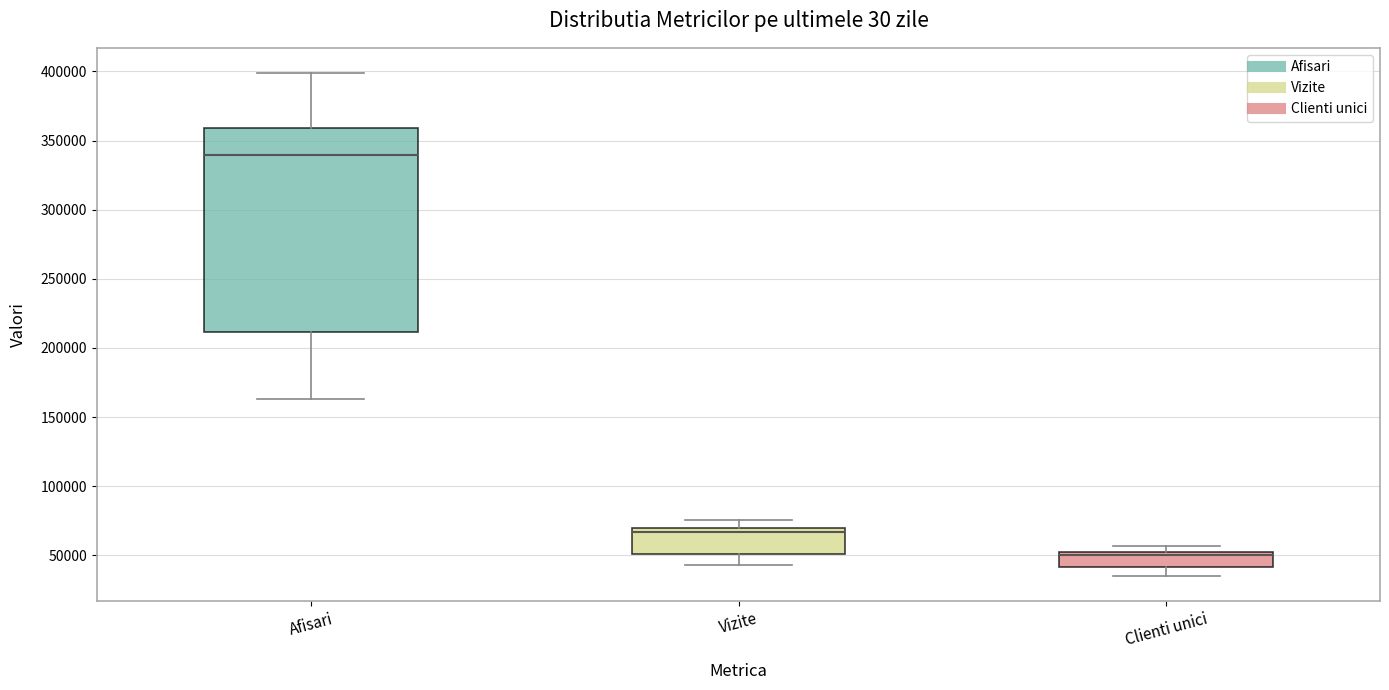

Where does the median line of the box for Vizite sit on the y-axis? The values are not printed on the chart, so give them approximately, as read against the axis.

65000